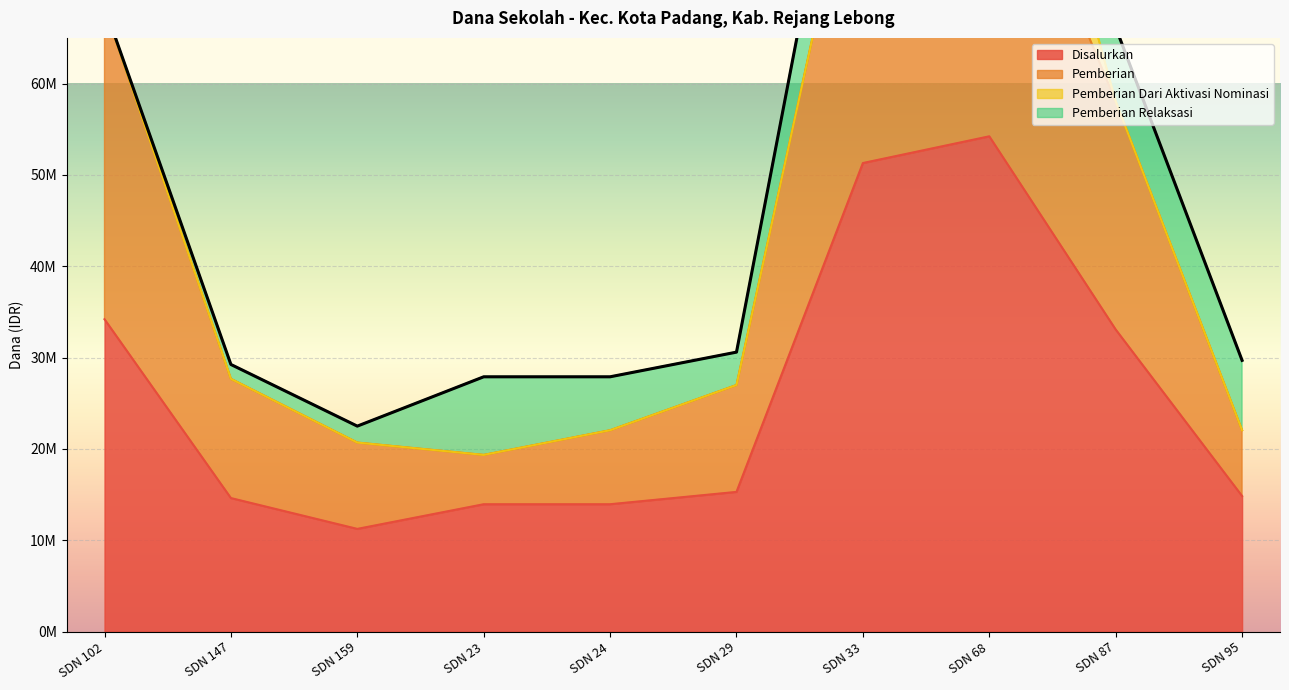

In Pemberian, how many points are higher than both neighbors (excluding endpoints)?

1